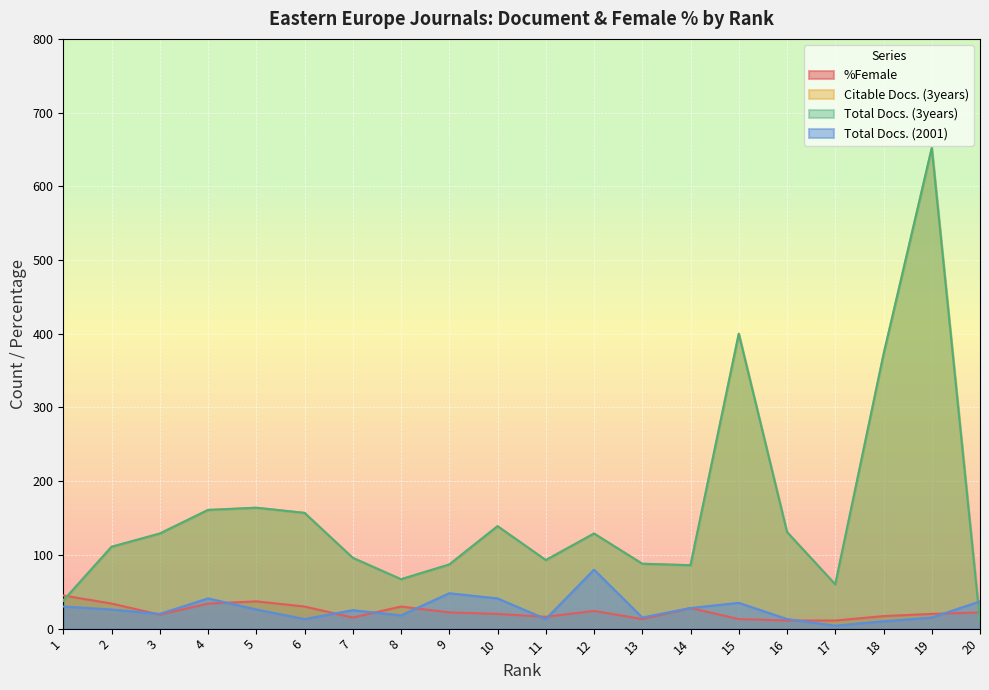

Reading right to left, transcribe all the data shown in this chart.

%Female: 22	20	17	11	11	13	28	13	24	16	20	22	30	15	30	37	34	19	34	45
Citable Docs. (3years): 9	652	372	60	131	400	86	88	129	93	139	87	67	96	157	164	161	129	111	38
Total Docs. (3years): 9	652	372	60	131	400	86	88	129	93	139	87	67	96	157	164	161	129	111	38
Total Docs. (2001): 37	15	10	4	13	35	28	15	80	13	41	48	18	25	13	26	41	20	26	30